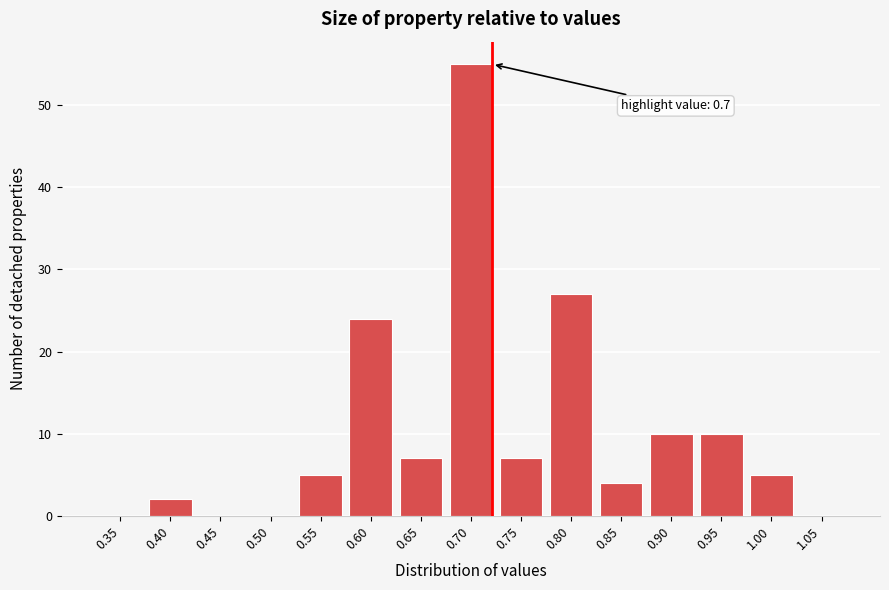

Reading right to left, list all the values displayed in this chart.

1.05=0	1.00=5	0.95=10	0.90=10	0.85=4	0.80=27	0.75=7	0.70=55	0.65=7	0.60=24	0.55=5	0.50=0	0.45=0	0.40=2	0.35=0